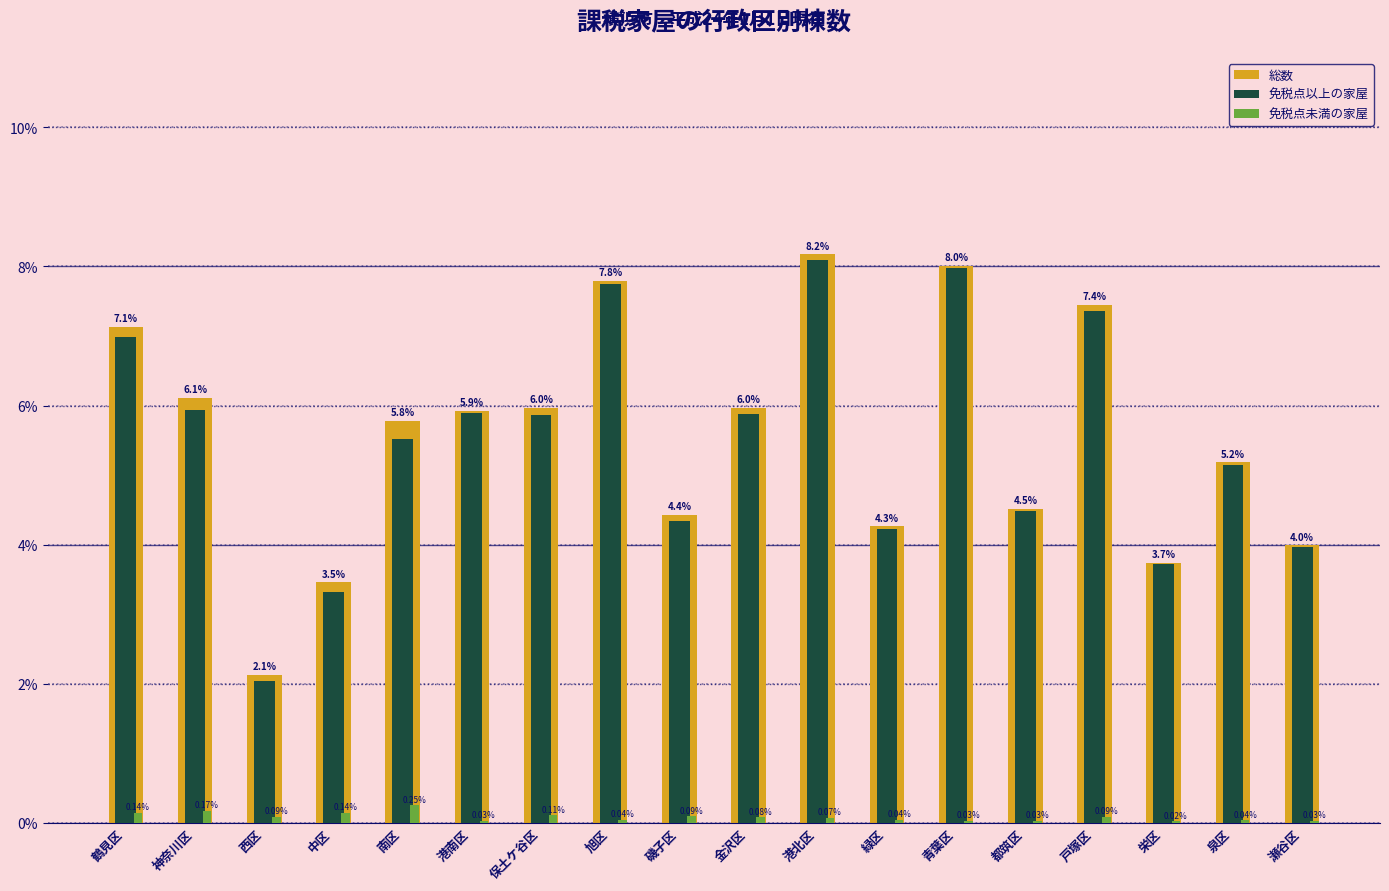

Which category has the highest value across all series?

港北区